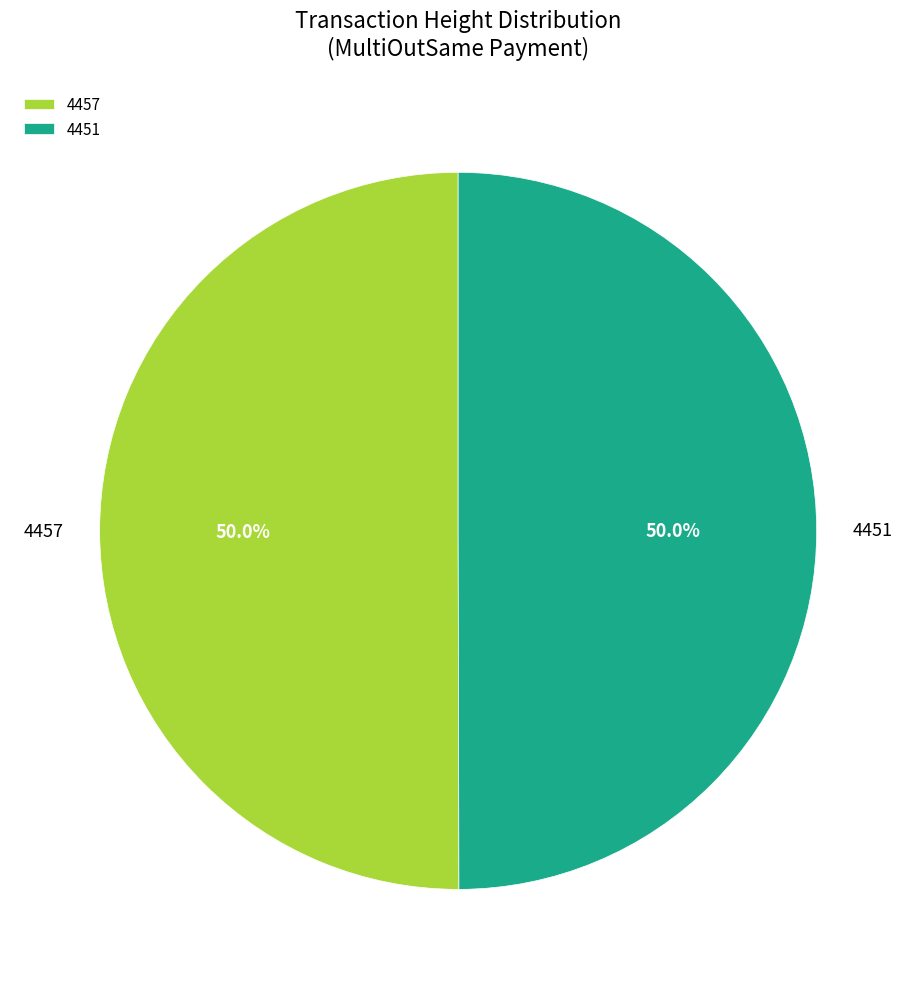

How much of the chart is everything except 4457?

50.0%